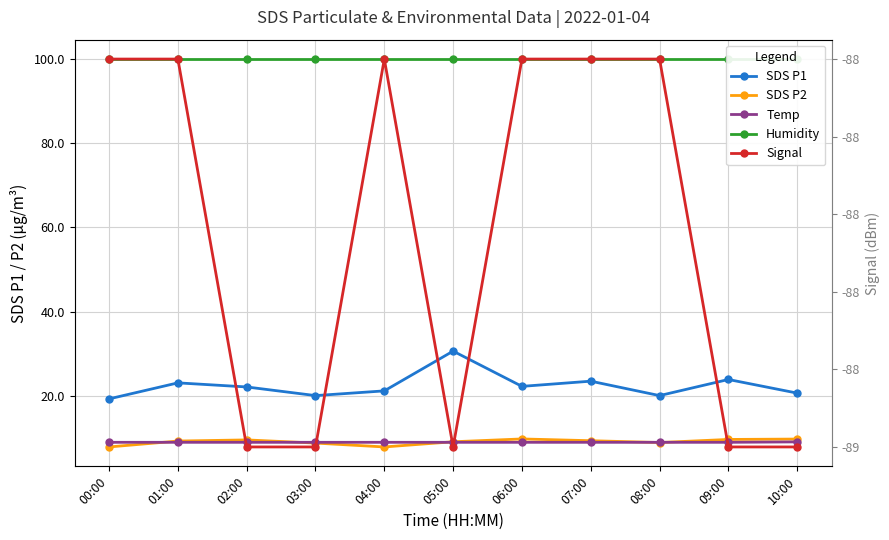

What is the difference between the highest and lowest values at 01:00?

187.9